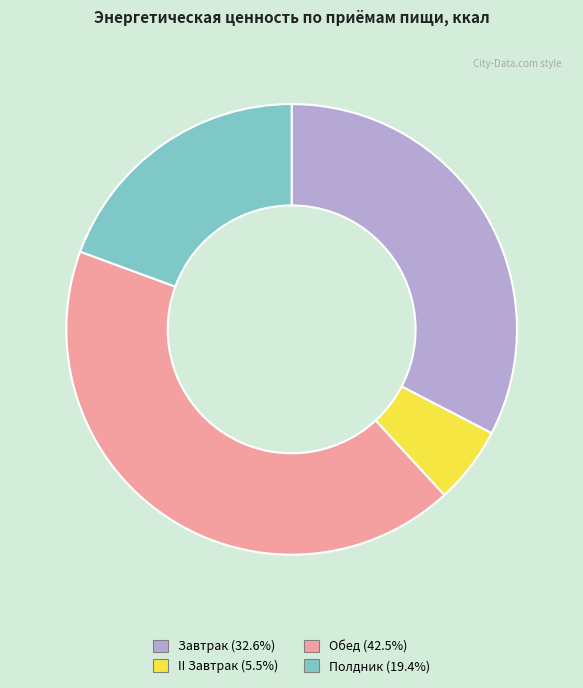

Is there any slice that represents more than half of the pie?

No